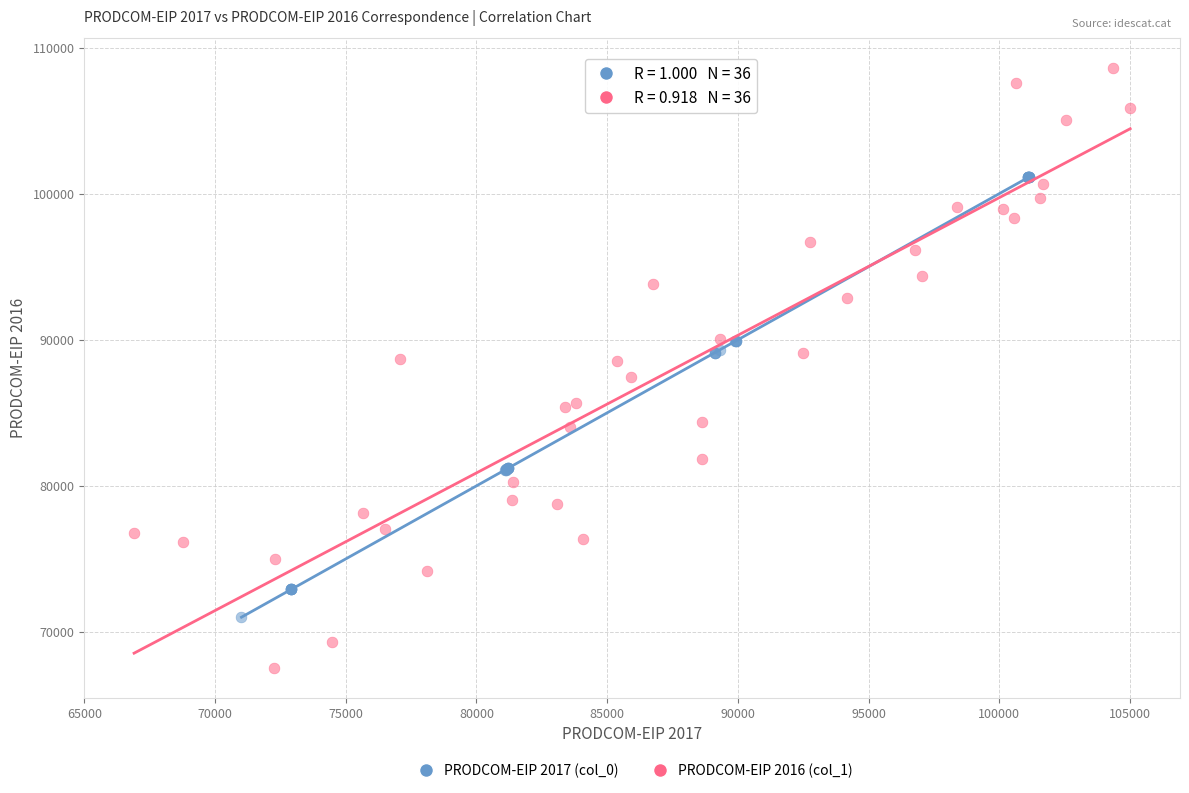

Which series contains the highest Y value?

PRODCOM-EIP 2016 (col_1)